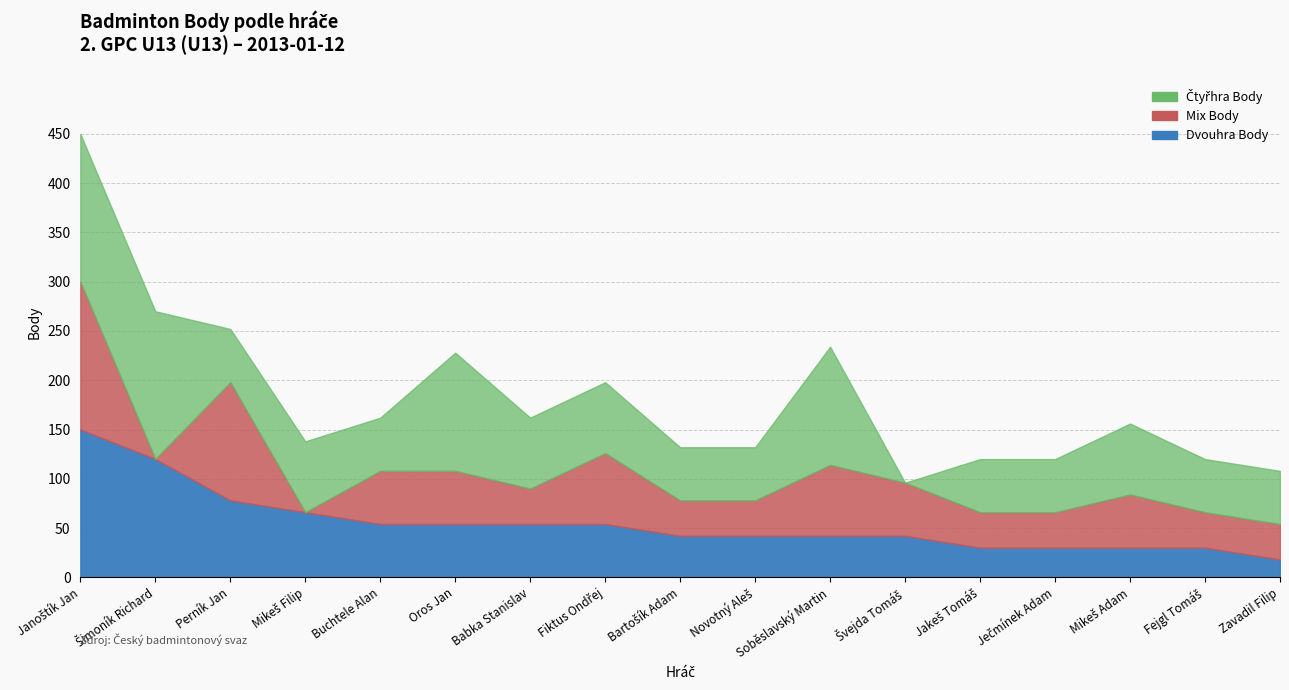

What is the difference between the maximum and minimum values in the Mix Body series?

150